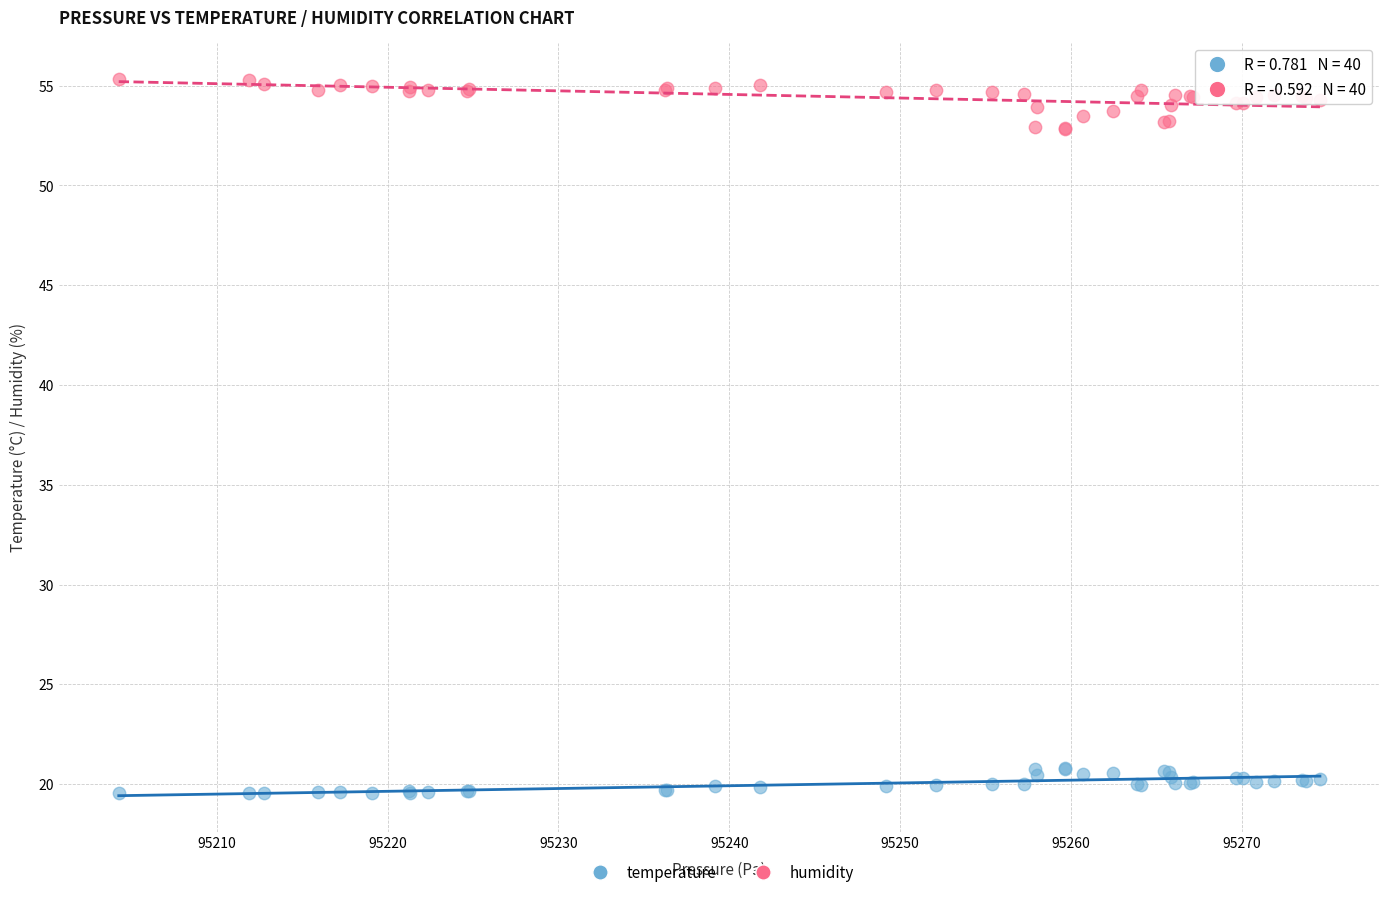

Which series contains the highest Y value?

humidity